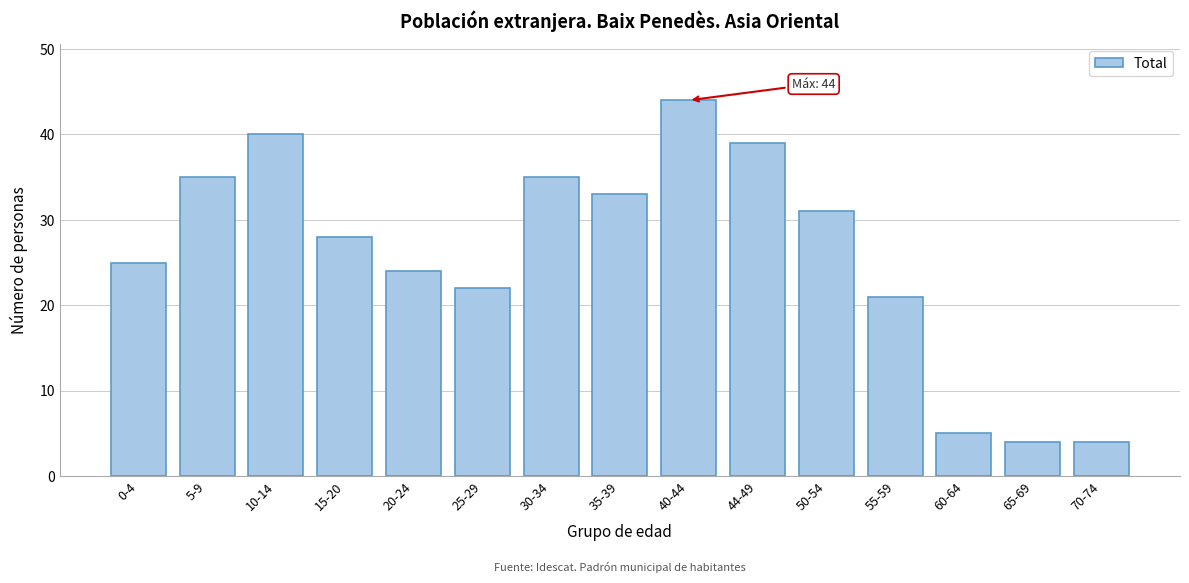

Reading left to right, what are all the values shown in this chart?

25	35	40	28	24	22	35	33	44	39	31	21	5	4	4